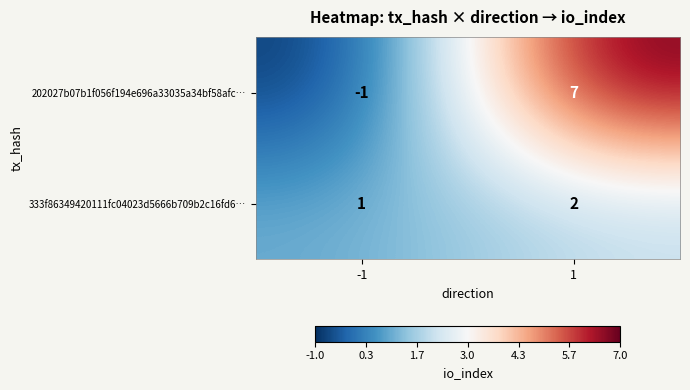

Which series changed the most between -1 and 1?

202027b07b1f056f194e696a33035a34bf58afc…